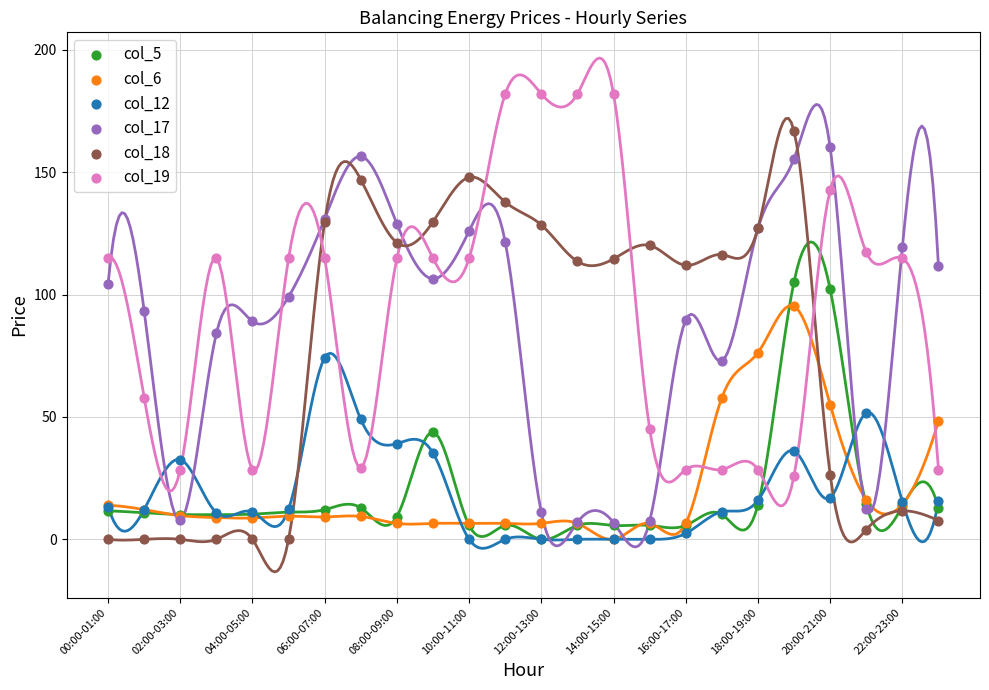

What are all the series names shown in the legend?

col_5, col_6, col_12, col_17, col_18, col_19